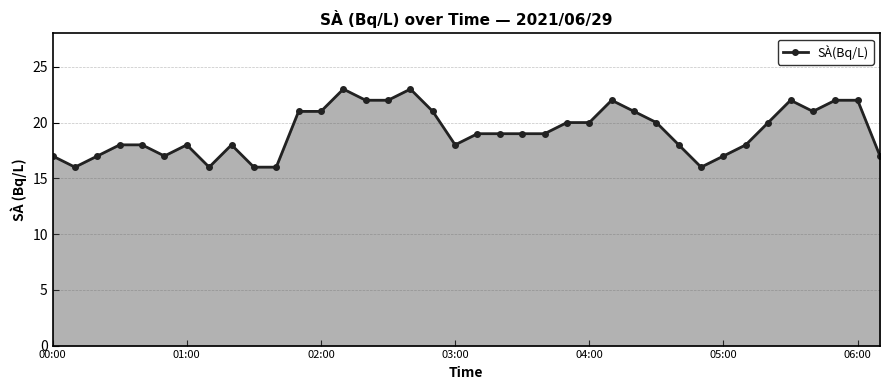

True or false: there are more than 1 points higher than both neighbors.

True